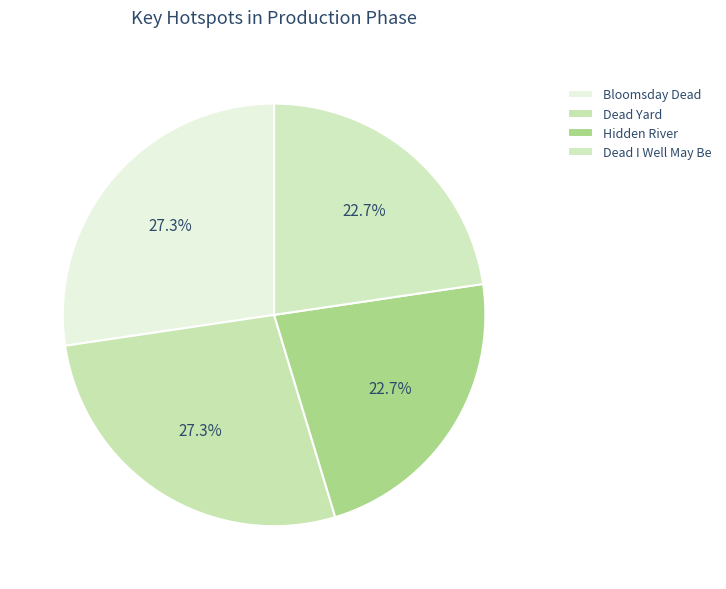

Combined, do Dead Yard and Dead I Well May Be account for over 50%?

No